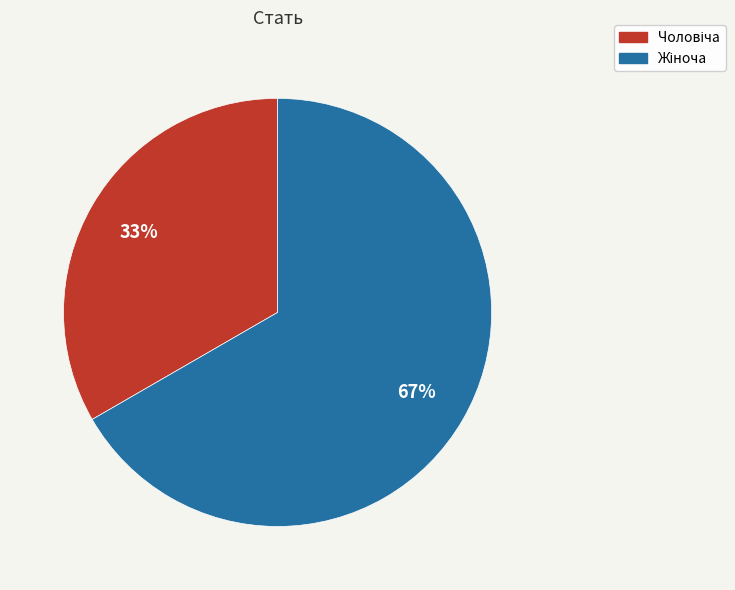

Is there any slice that represents more than half of the pie?

Yes